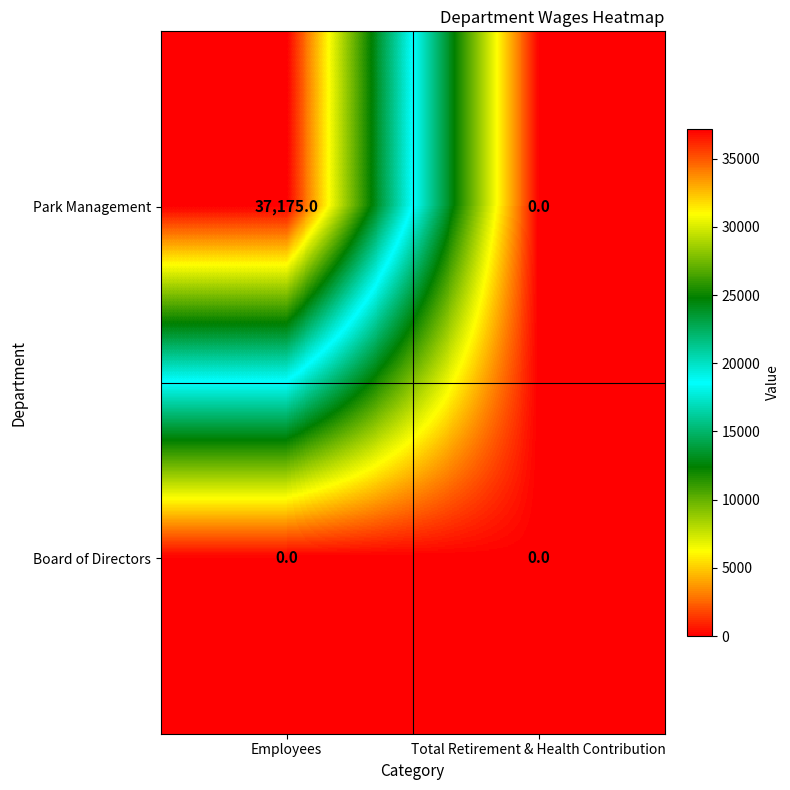

Rank the series at Employees from lowest to highest value.

Board of Directors, Park Management